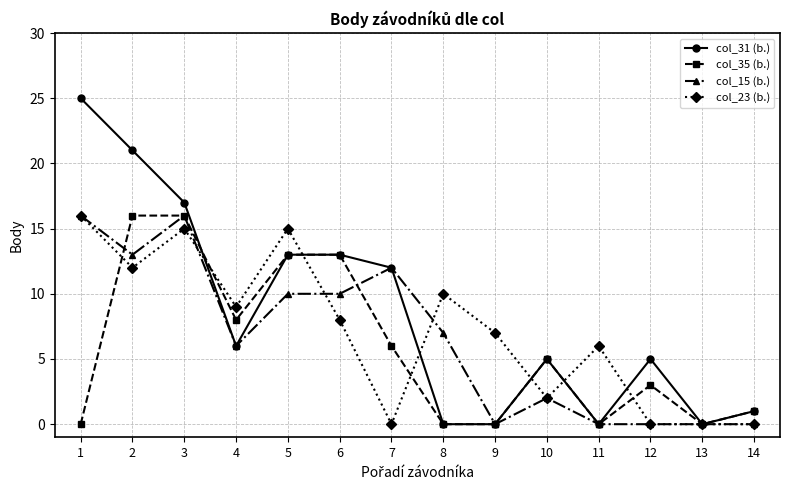

At which category does col_35 (b.) reach its first local valley?

4